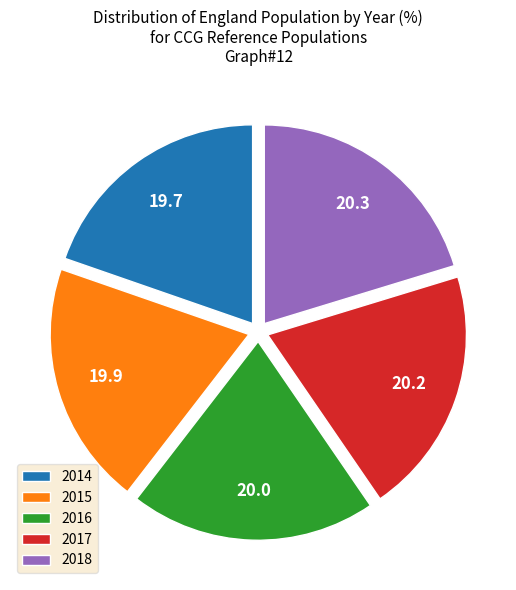

What is the ratio of the value at 2015 to the value at 2017?

1.0